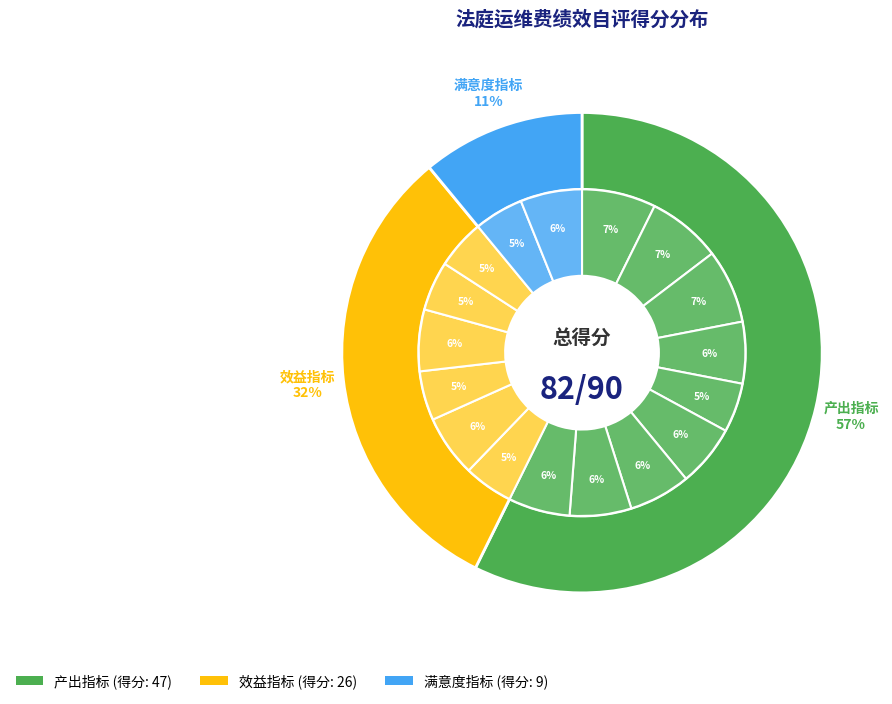

Combined, do 相关业务办理及时性 and 人民群众对法院信任度 account for over 50%?

No